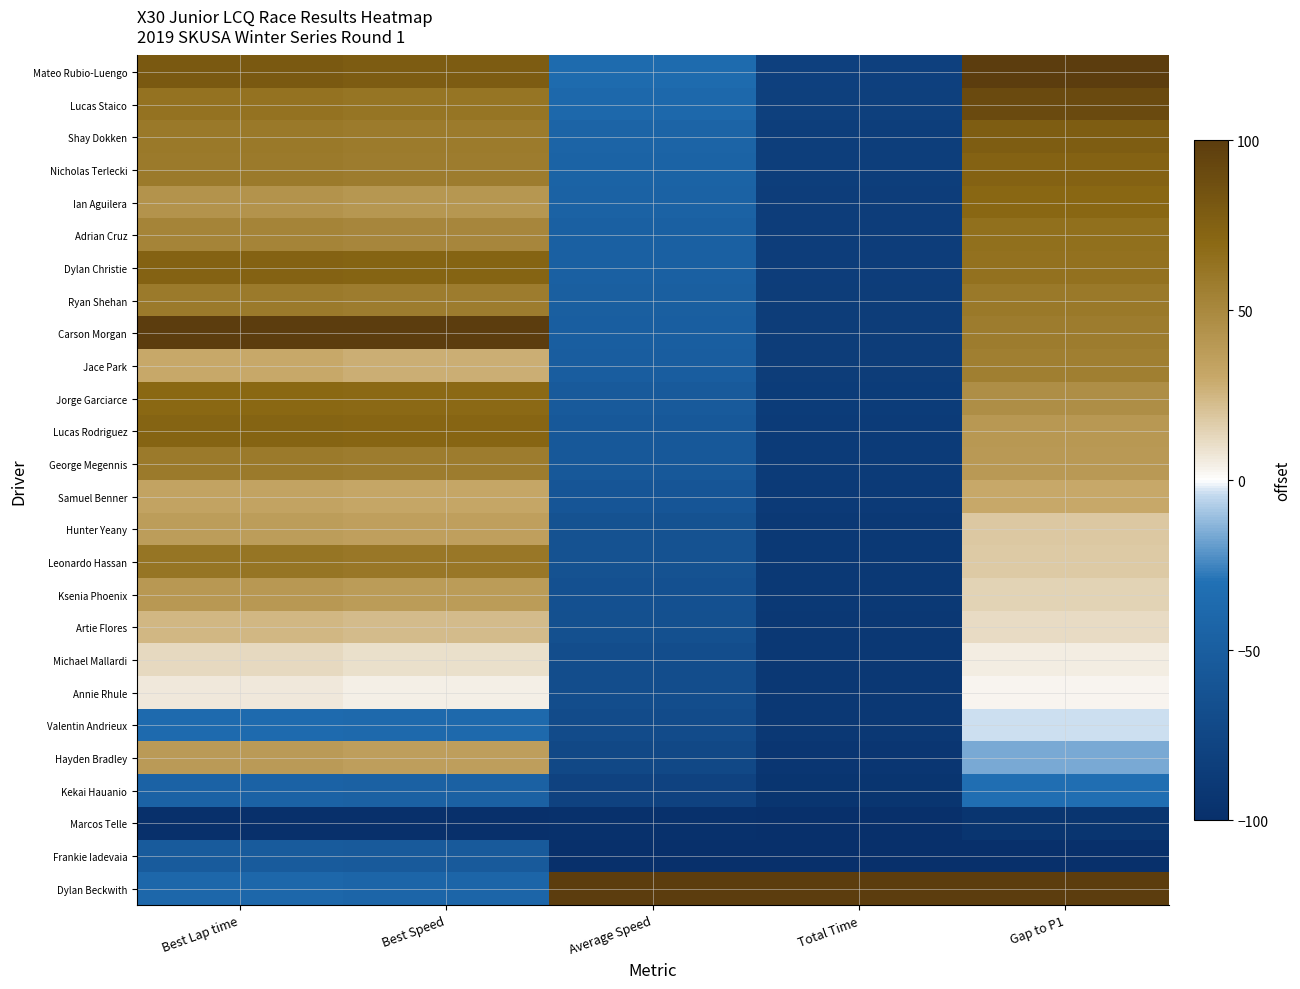

At Average Speed, list the series in order from largest to smallest.

Dylan Beckwith, Mateo Rubio-Luengo, Lucas Staico, Shay Dokken, Nicholas Terlecki, Ian Aguilera, Adrian Cruz, Dylan Christie, Ryan Shehan, Carson Morgan, Jace Park, Jorge Garciarce, Lucas Rodriguez, George Megennis, Samuel Benner, Hunter Yeany, Leonardo Hassan, Ksenia Phoenix, Artie Flores, Michael Mallardi, Annie Rhule, Valentin Andrieux, Hayden Bradley, Kekai Hauanio, Marcos Telle, Frankie Iadevaia